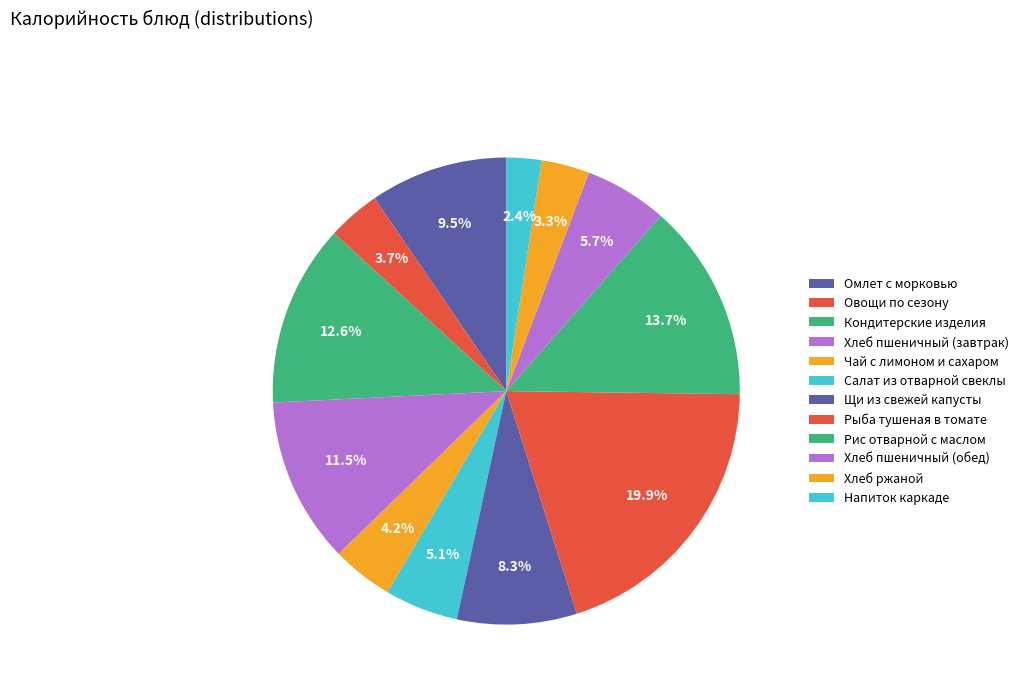

What is the change in value from Чай с лимоном и сахаром to Щи из свежей капусты?

+62.0